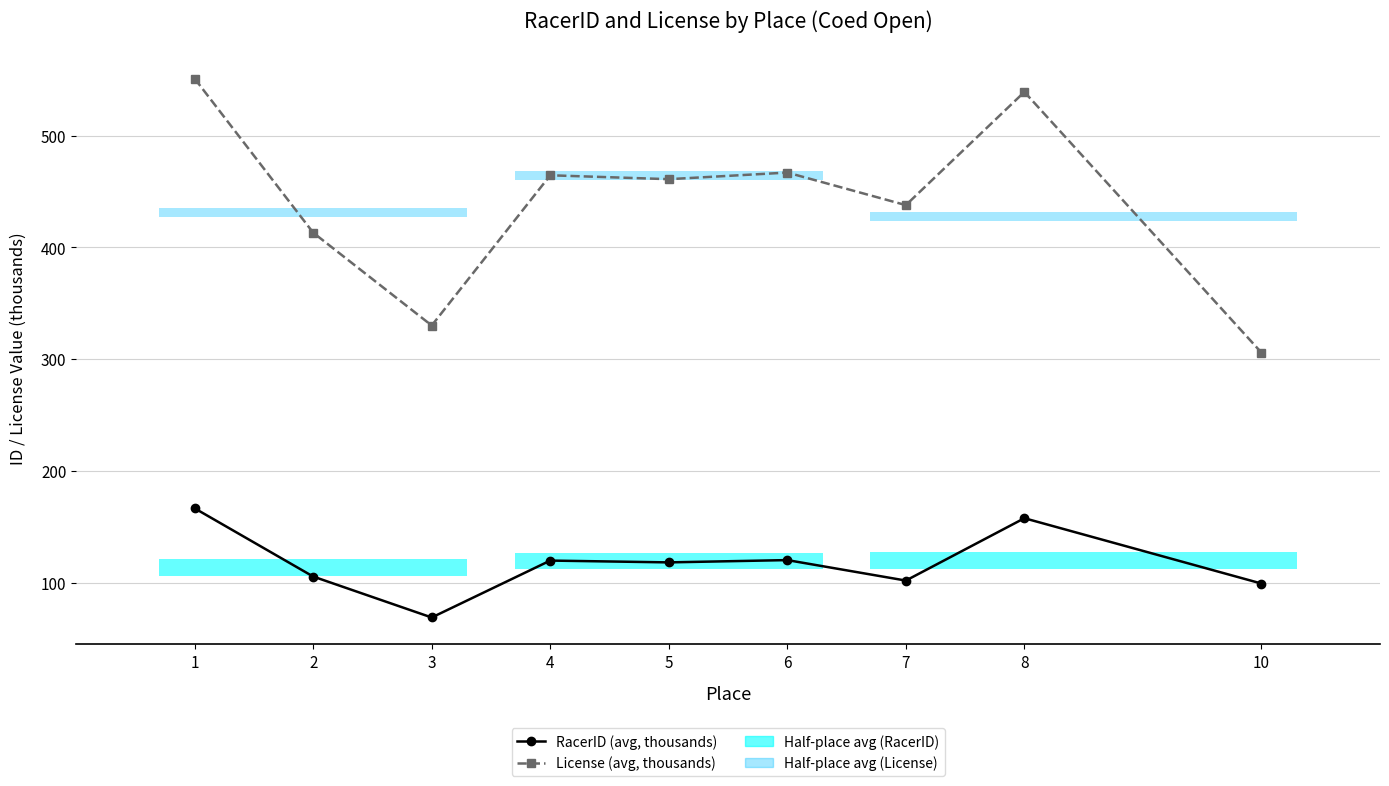

What is the difference between the maximum and second lowest values in the License (avg, thousands) series?

220.9